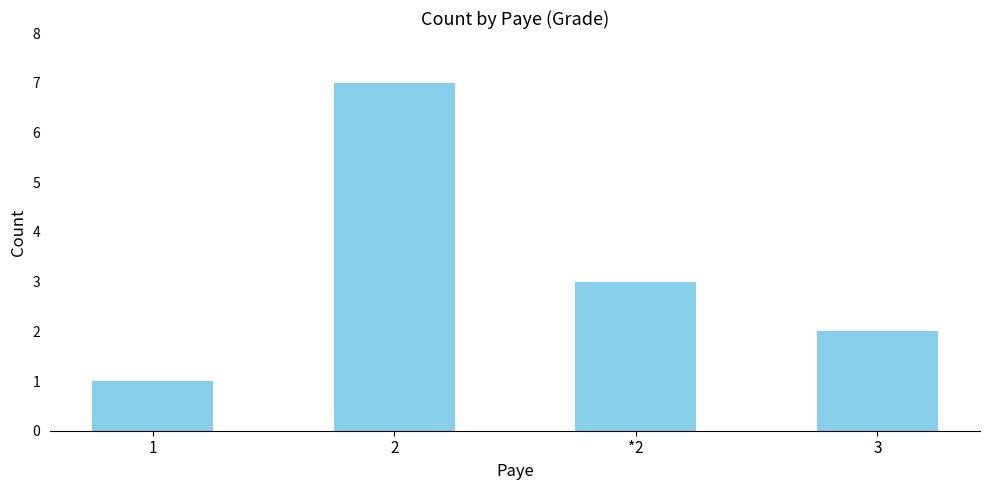

At which label is the value closest to 4?

*2